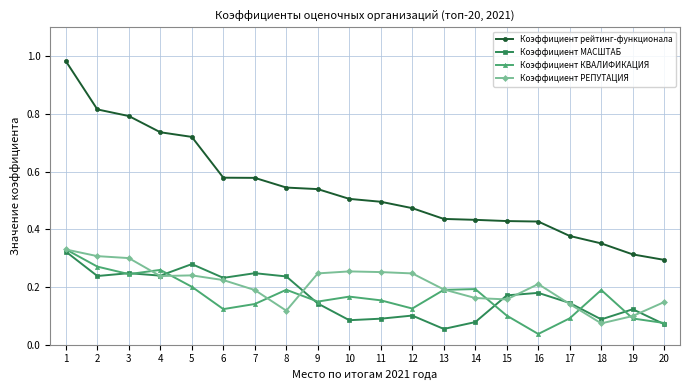

At which label is Коэффициент РЕПУТАЦИЯ closest to 0?

18